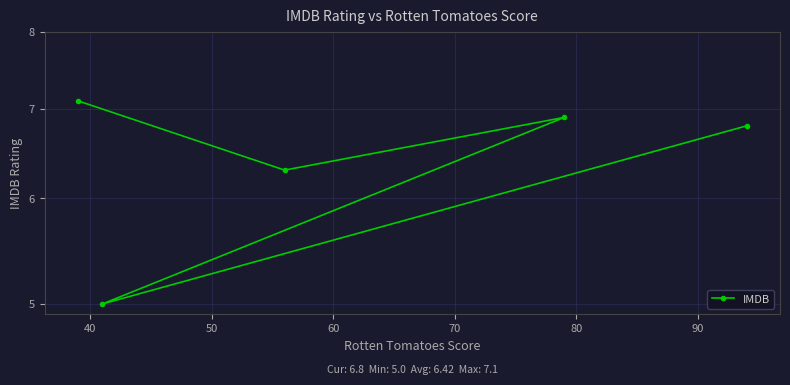

How many points are higher than both their immediate neighbors (excluding endpoints)?

1